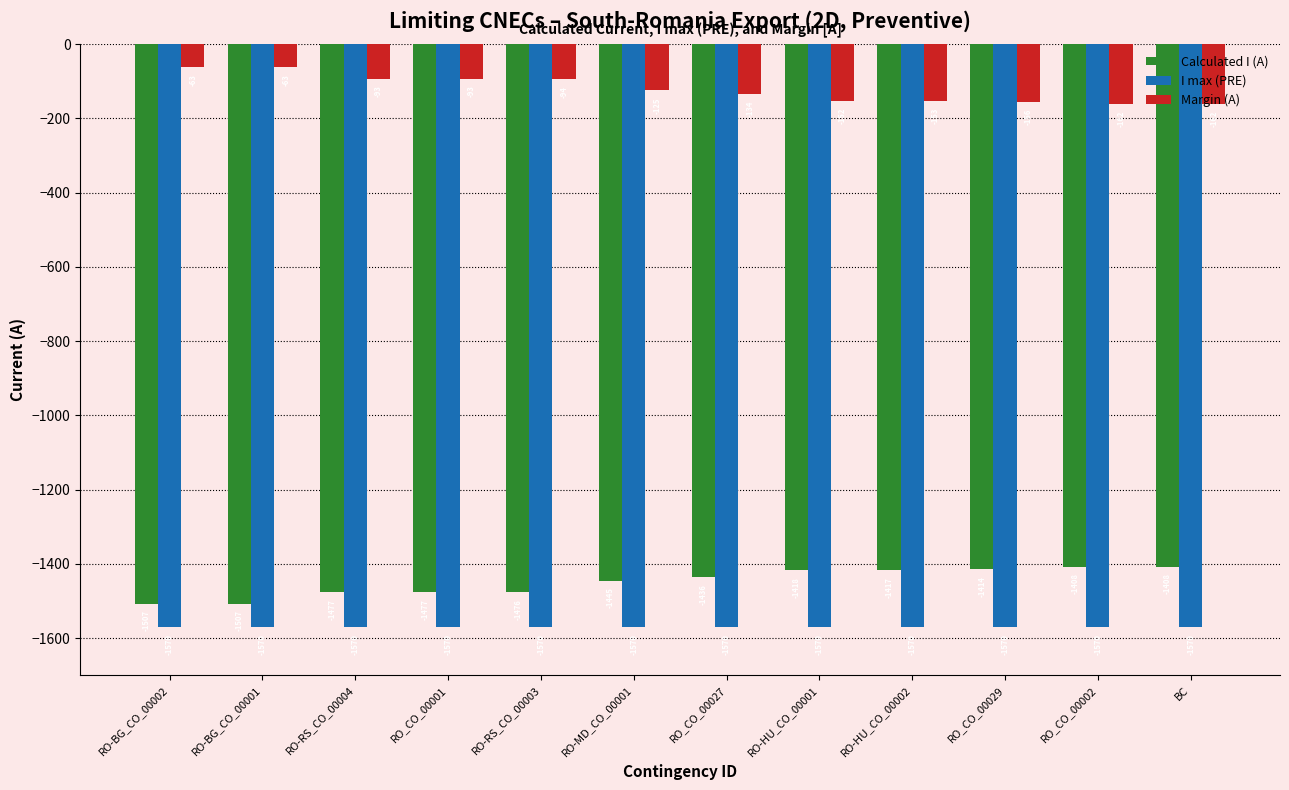

The Margin (A) series shows -99 at RO_CO_00029. True or false?

False